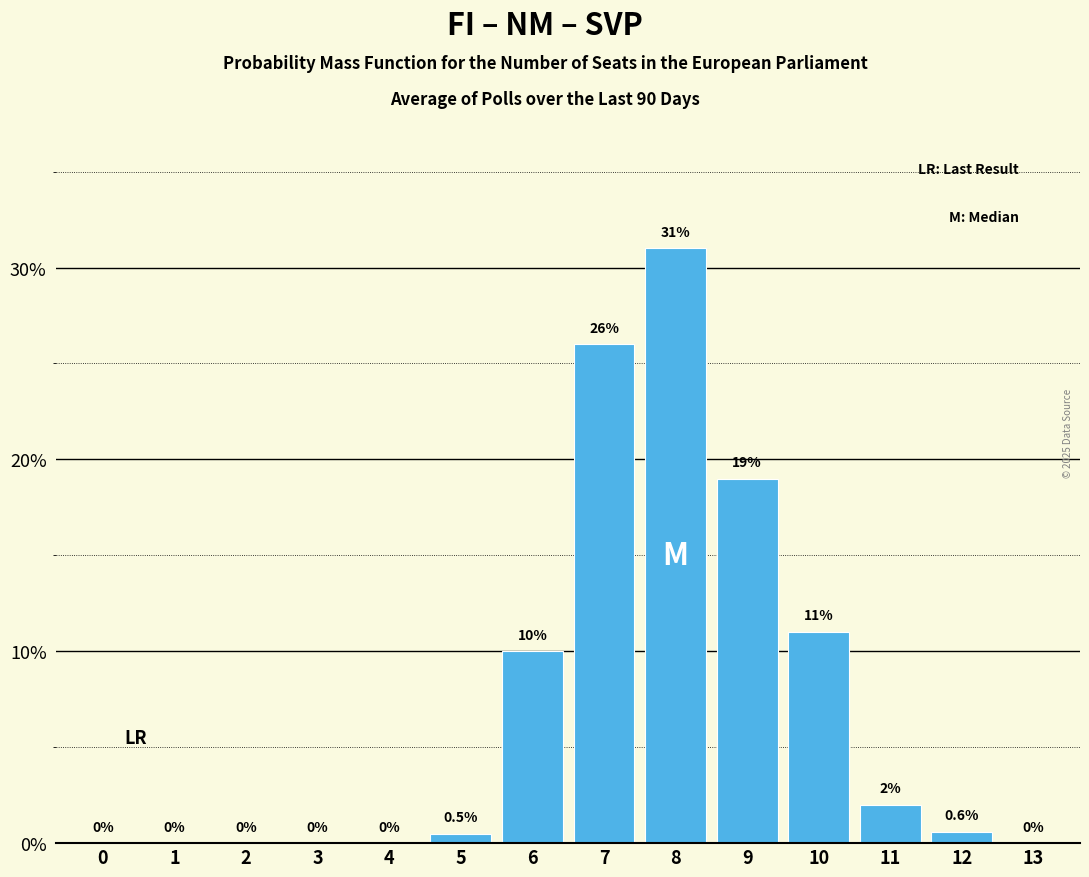

Reading left to right, extract all data points from this chart.

0=0.0	1=0.0	2=0.0	3=0.0	4=0.0	5=0.5	6=10.0	7=26.0	8=31.0	9=19.0	10=11.0	11=2.0	12=0.6	13=0.0